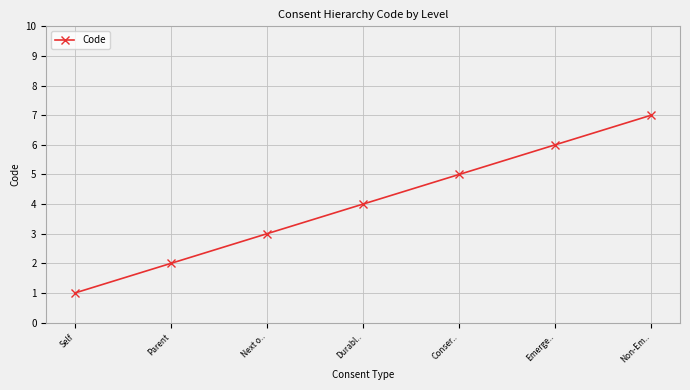

What is the greatest value displayed?

7